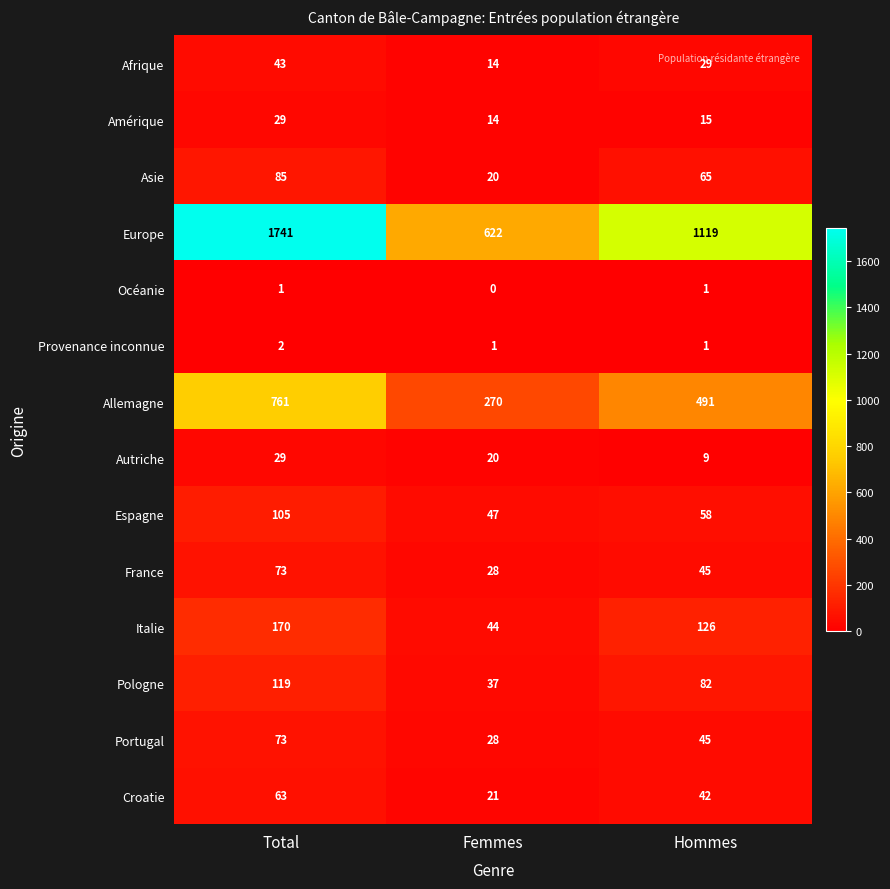

At which category is the sum across all series the highest?

Total